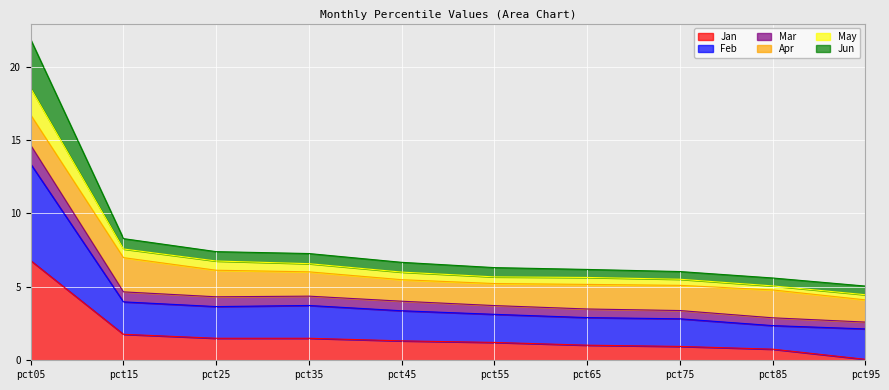

At which category is the sum across all series the highest?

pct05